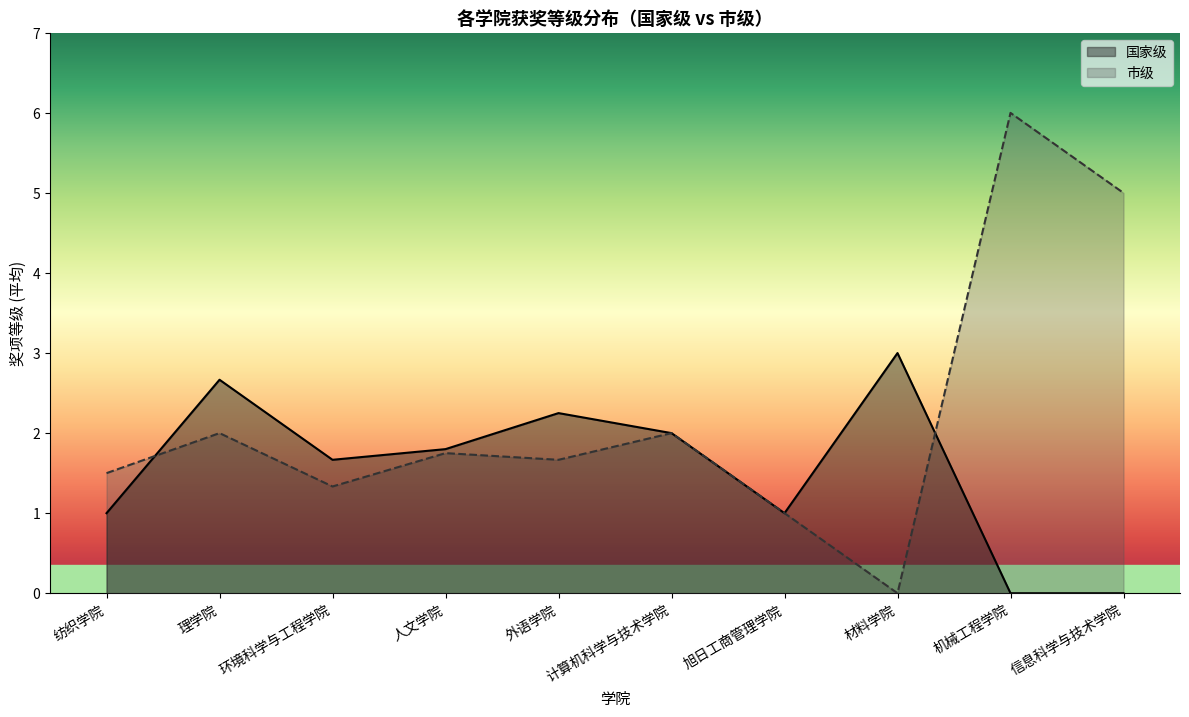

Is it true that 国家级 equals 3 at 人文学院?

False